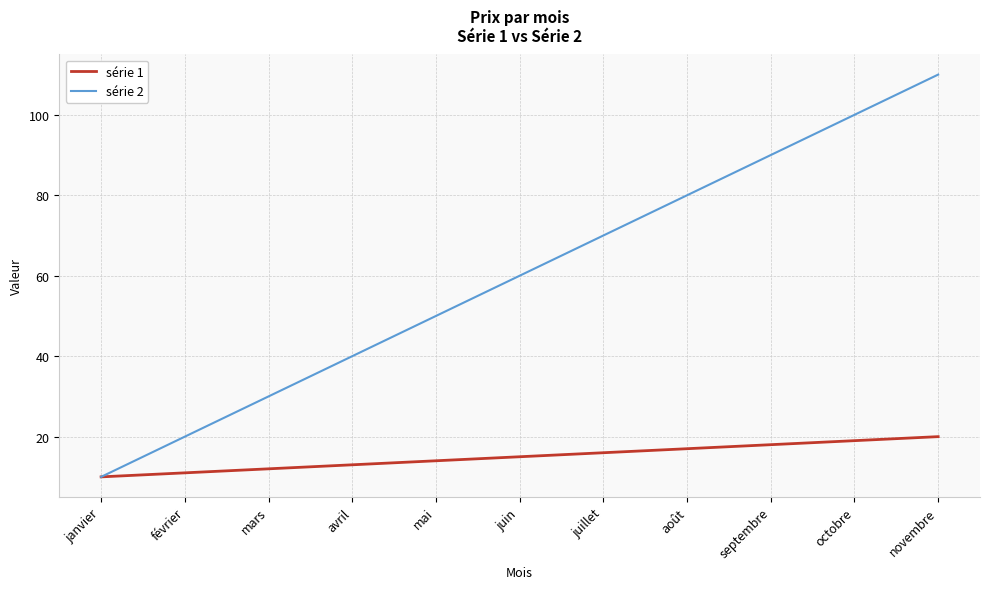

Which series has the largest total across all categories?

série 2